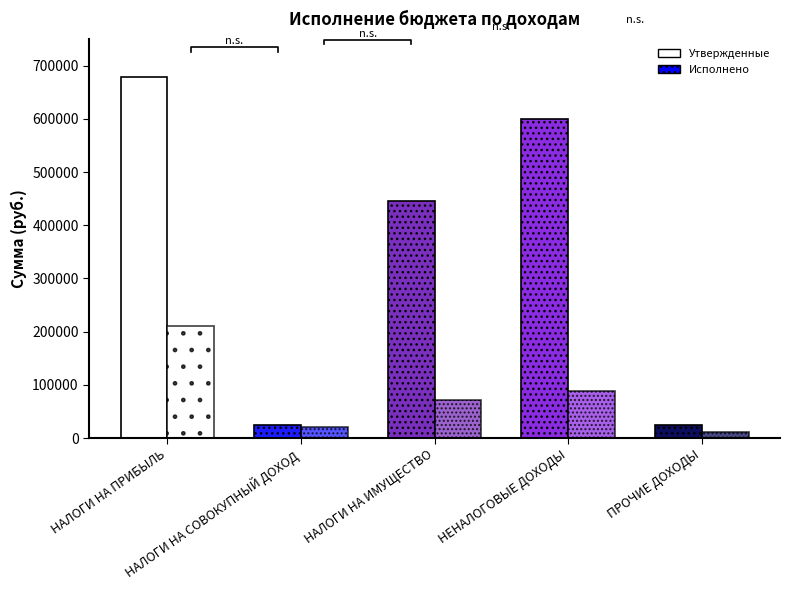

Reading right to left, transcribe all the data shown in this chart.

Утвержденные бюджетные назначения: 24000.0	600300.0	445000.0	25000.0	679000.0
Исполнено: 11000.7	87988.6	70852.0	21623.5	210040.7